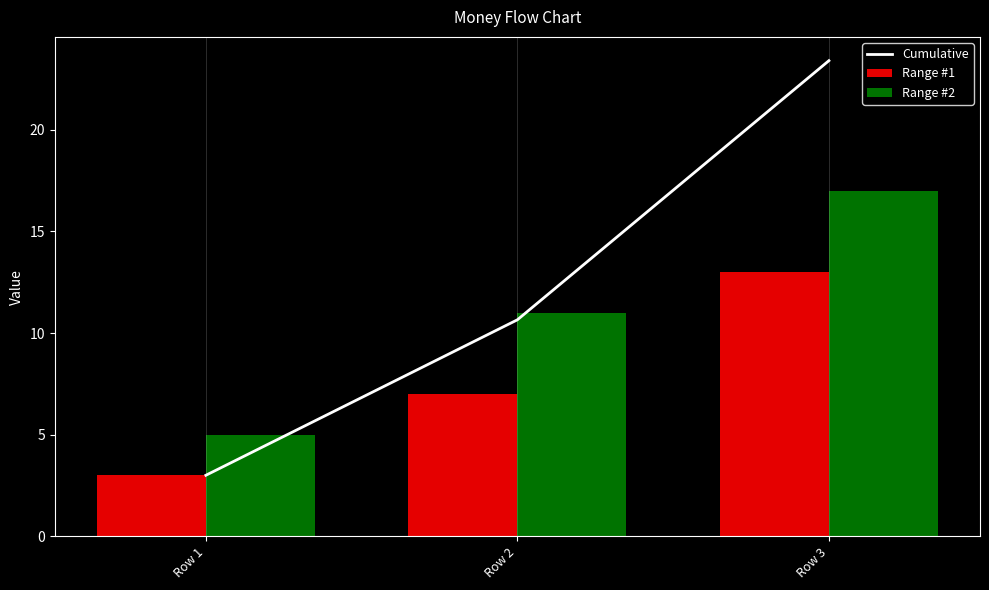

What value does the Range #2 series have at Row 3?

17